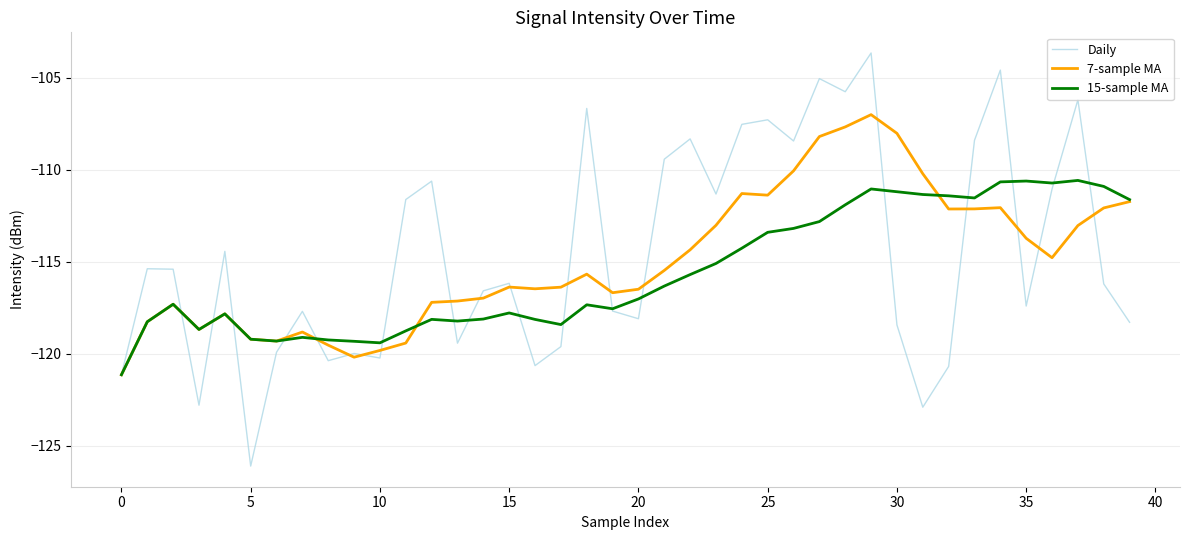

Which series has the widest spread of values?

Daily